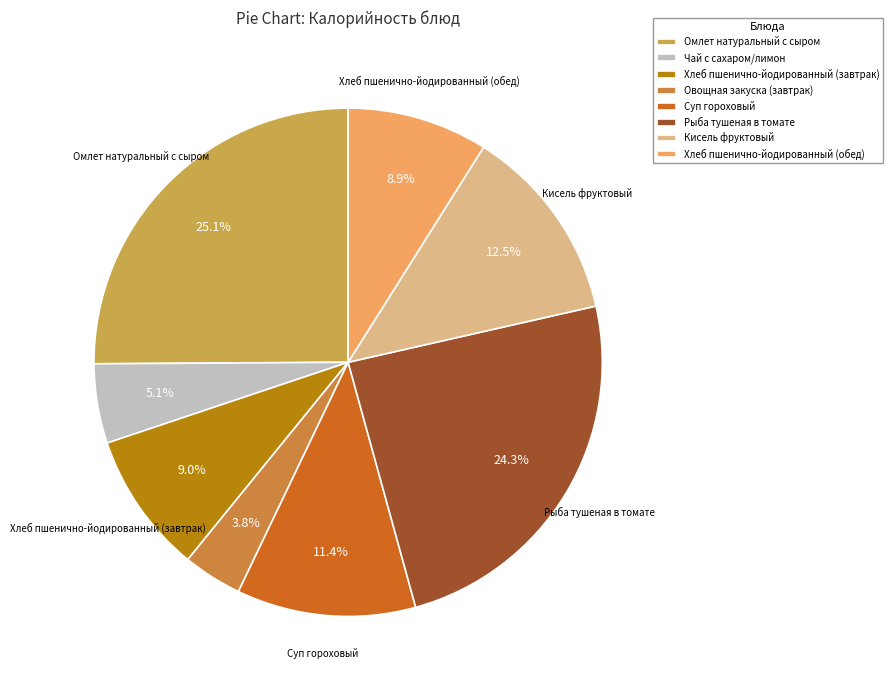

What is the largest slice in the pie chart?

Омлет натуральный с сыром